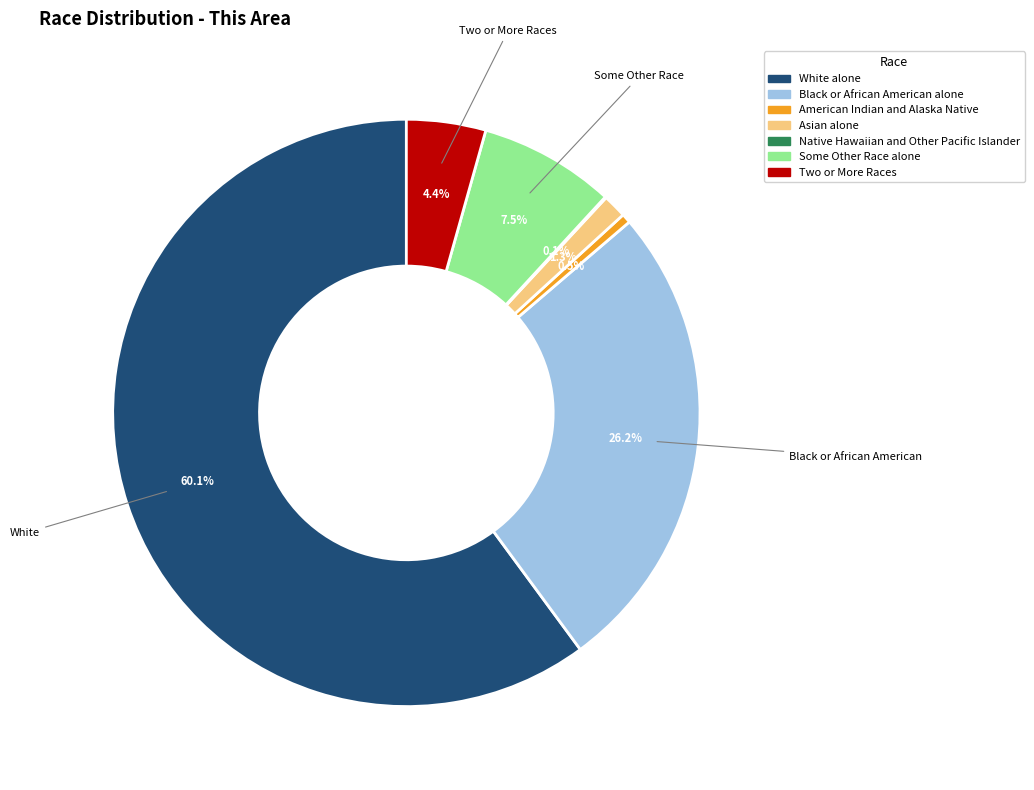

Combined, do Two or More Races and Some Other Race alone account for over 50%?

No